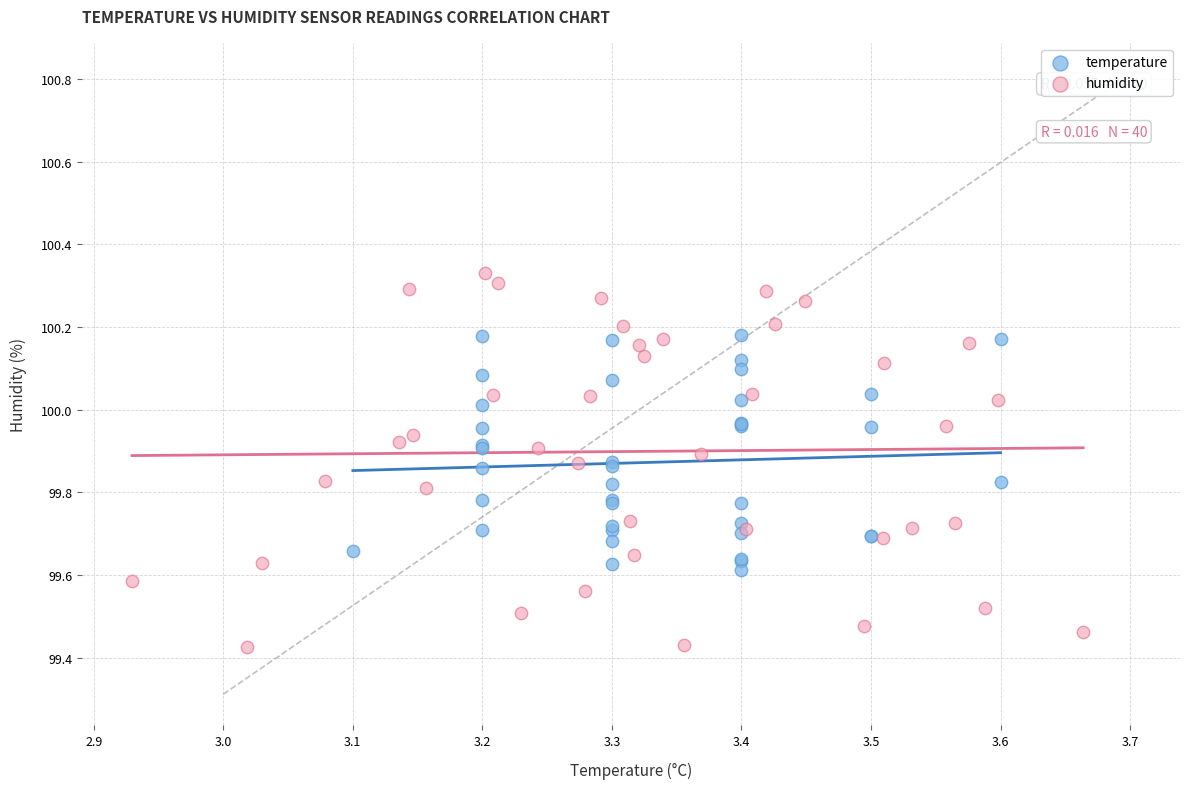

What are all the series names shown in the legend?

temperature, humidity